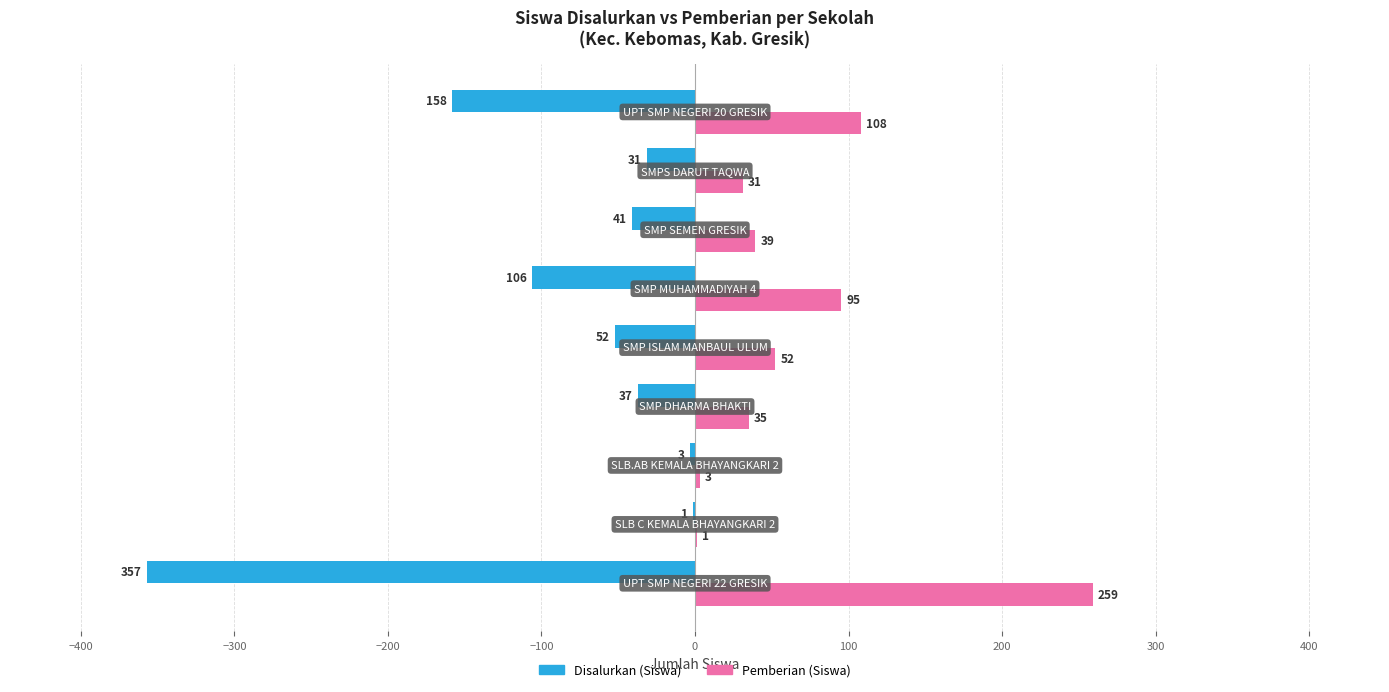

Which series has the largest total across all categories?

Pemberian (Siswa)